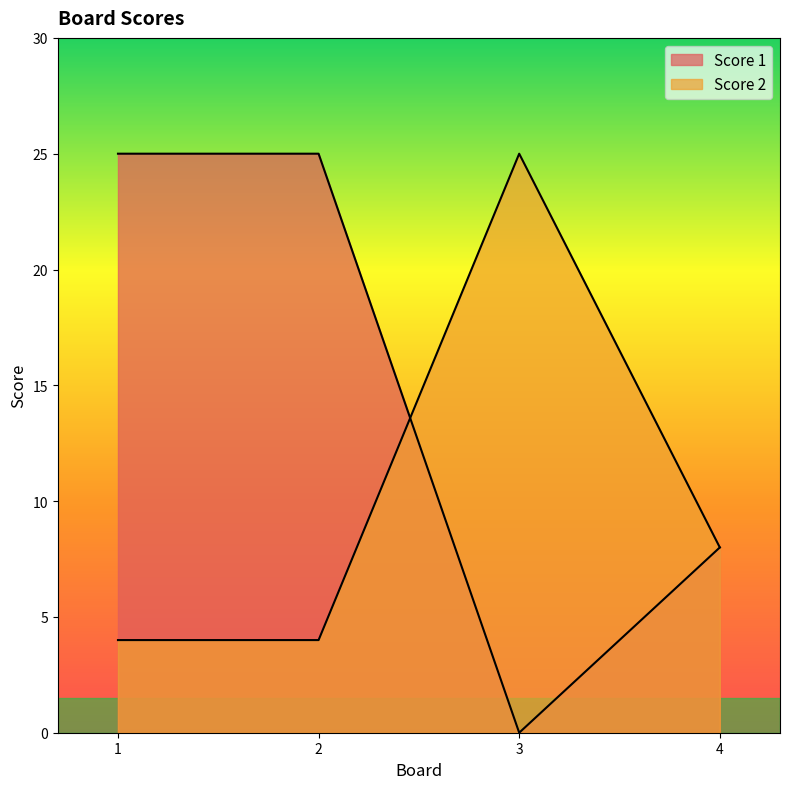

How many times do Score 1 and Score 2 cross each other?

1